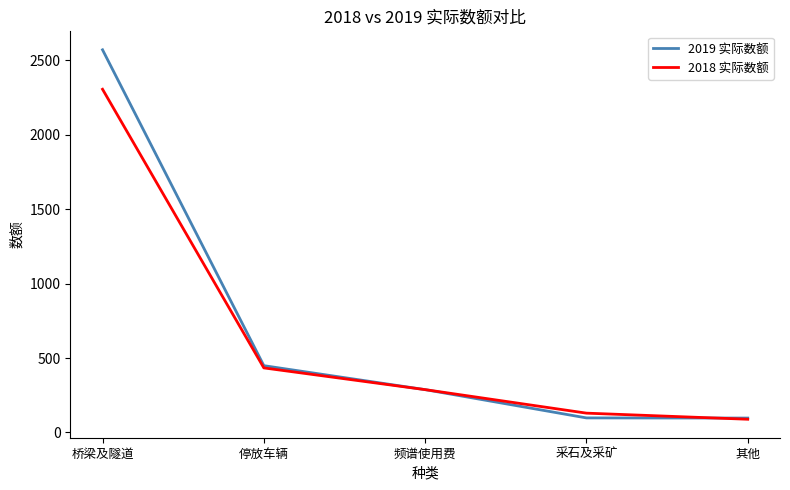

Which series has the largest total across all categories?

2019 实际数额